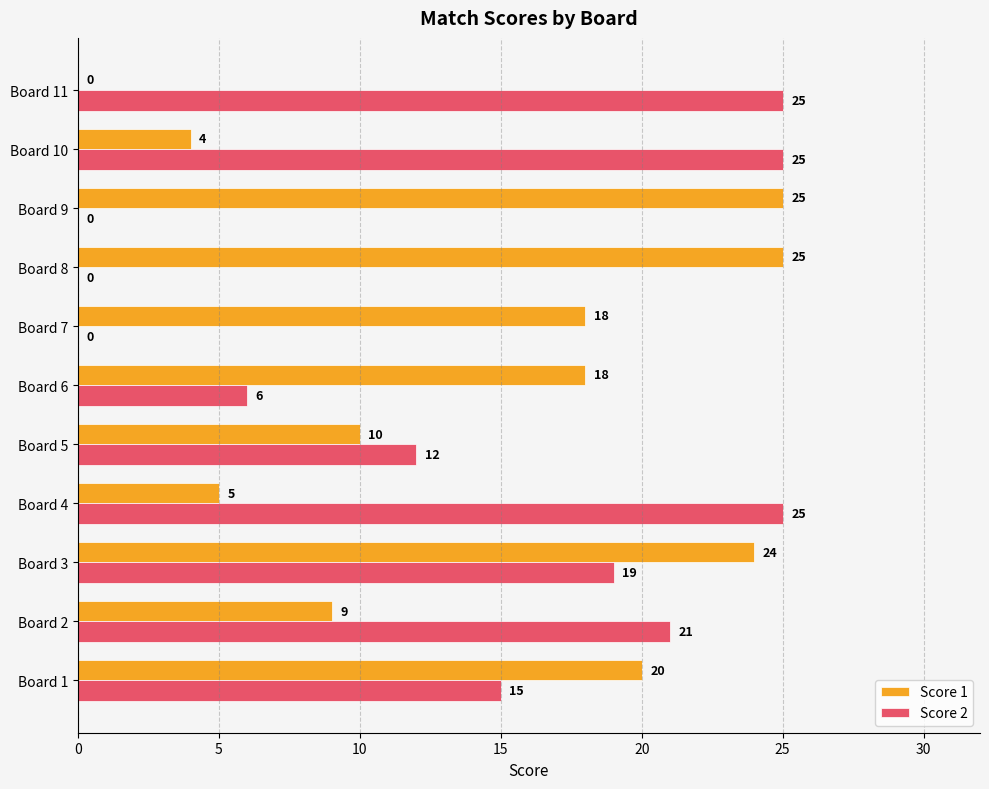

Where is Score 2 nearest to the value 12?

Board 5